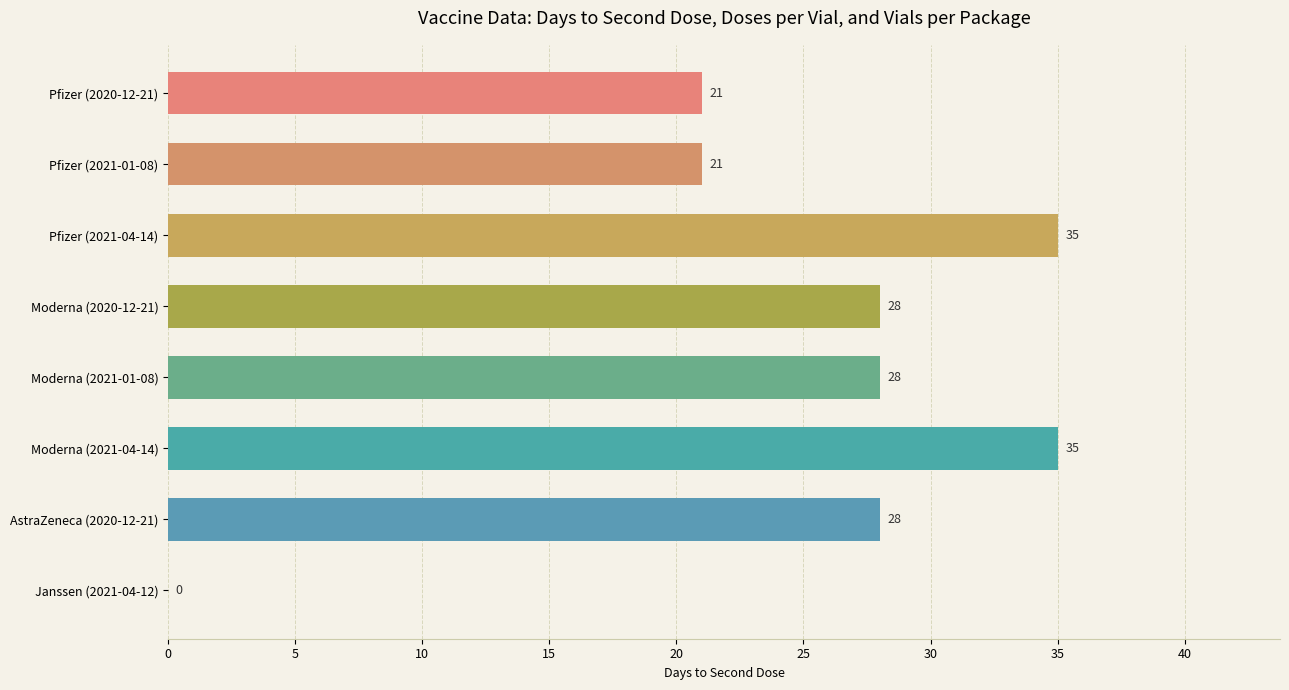

True or false: the data shows 56 at Moderna (2021-04-14).

False